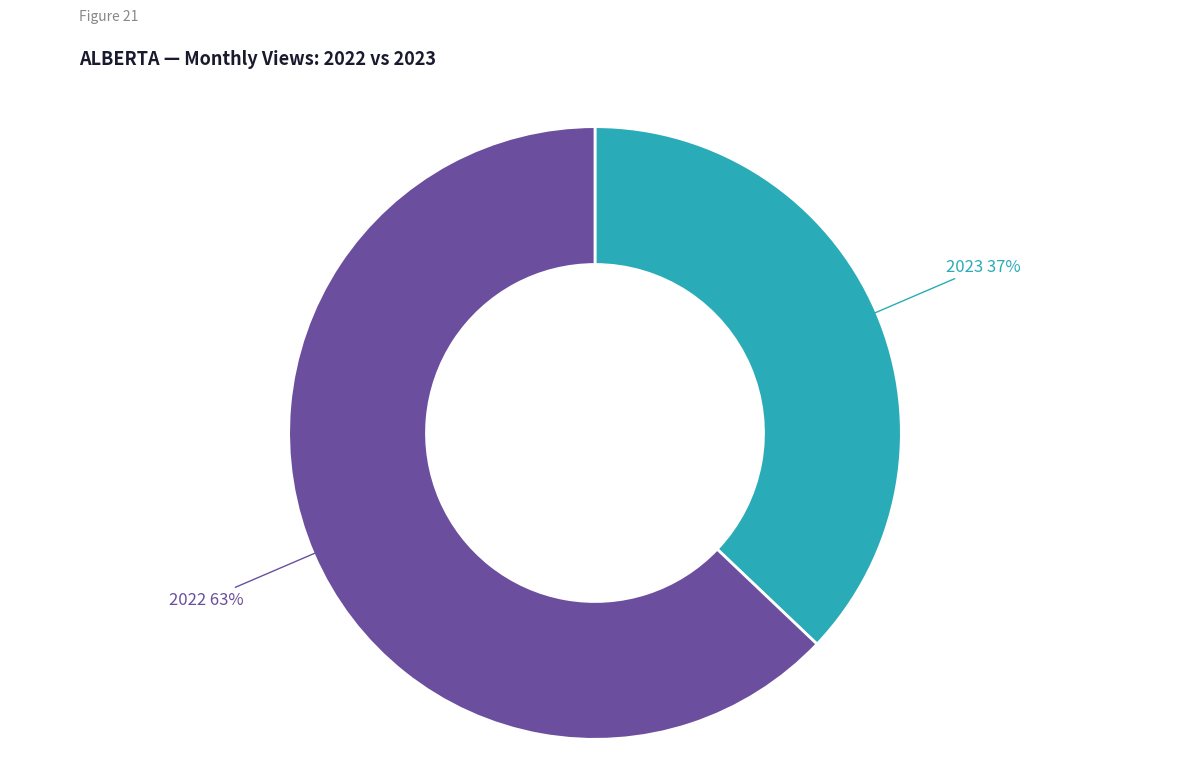

To the nearest percent, what is the average slice percentage?

50%